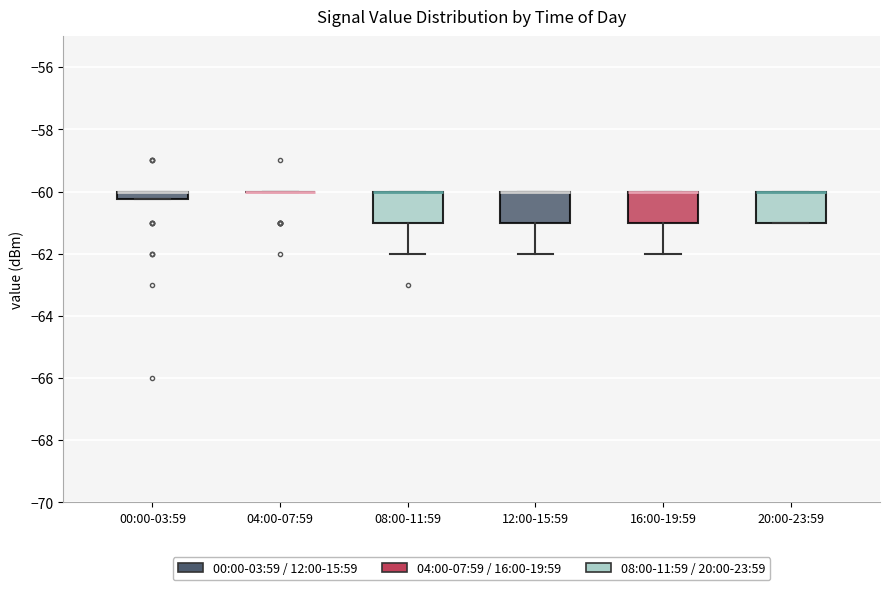

Where is the lower edge of the box for 00:00-03:59 on the y-axis? The values are not printed on the chart, so give them approximately, as read against the axis.

-60.2